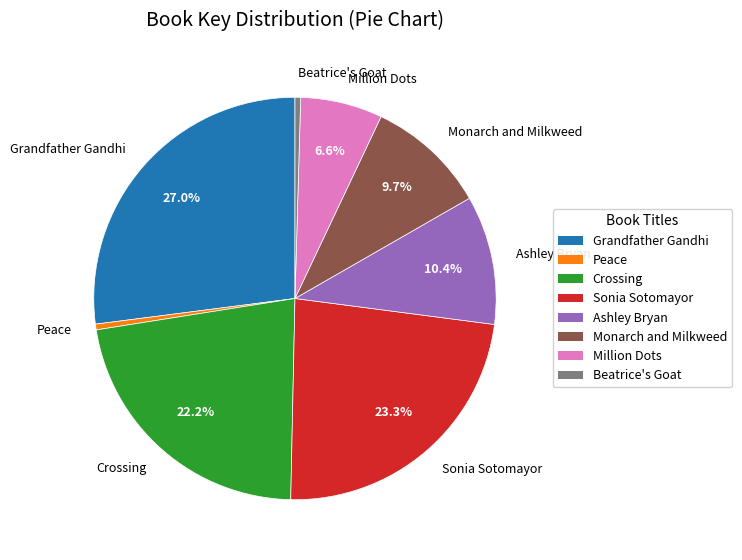

Is Grandfather Gandhi the majority of the pie?

No